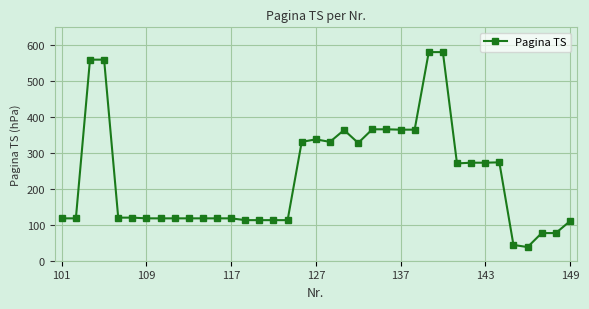

What is the smallest value displayed?

38